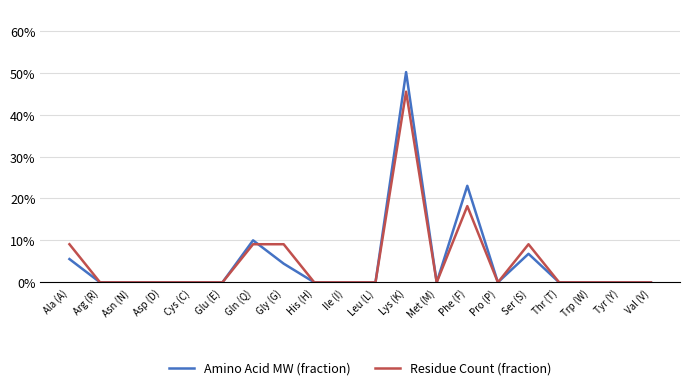

Reading left to right, list all the values displayed in this chart.

Amino Acid MW (fraction): 0.1	0.0	0.0	0.0	0.0	0.0	0.1	0.0	0.0	0.0	0.0	0.5	0.0	0.2	0.0	0.1	0.0	0.0	0.0	0.0
Residue Count (fraction): 0.1	0.0	0.0	0.0	0.0	0.0	0.1	0.1	0.0	0.0	0.0	0.5	0.0	0.2	0.0	0.1	0.0	0.0	0.0	0.0